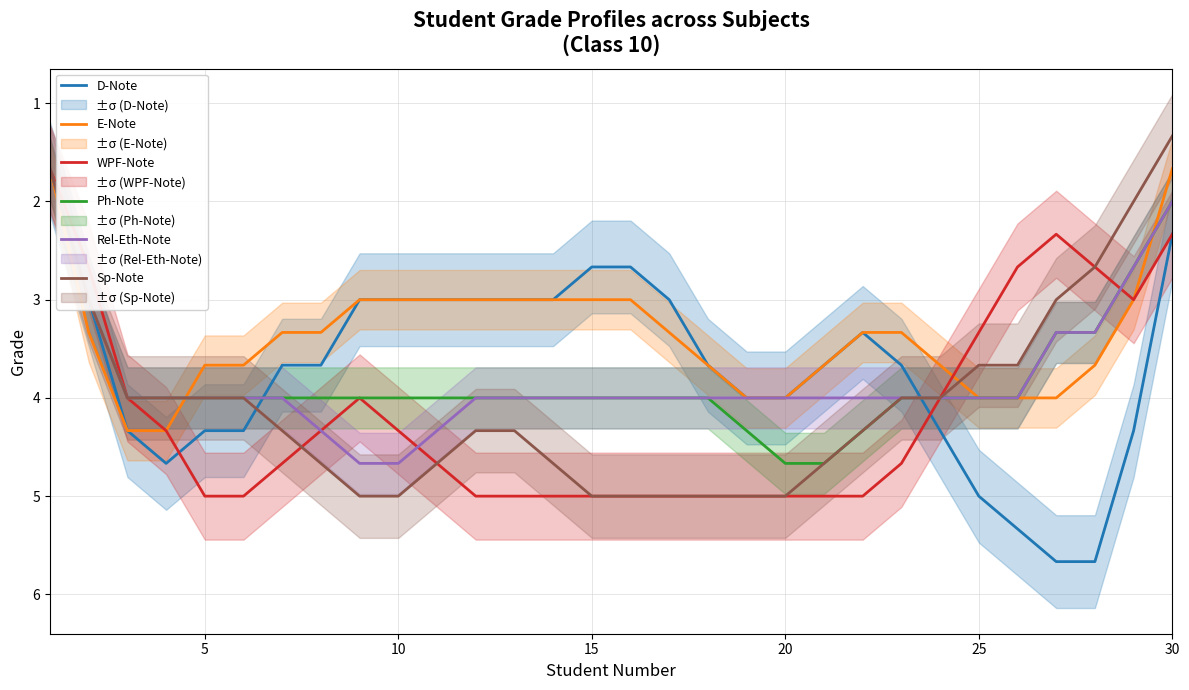

True or false: WPF-Note has more than 1 interior local peaks.

False